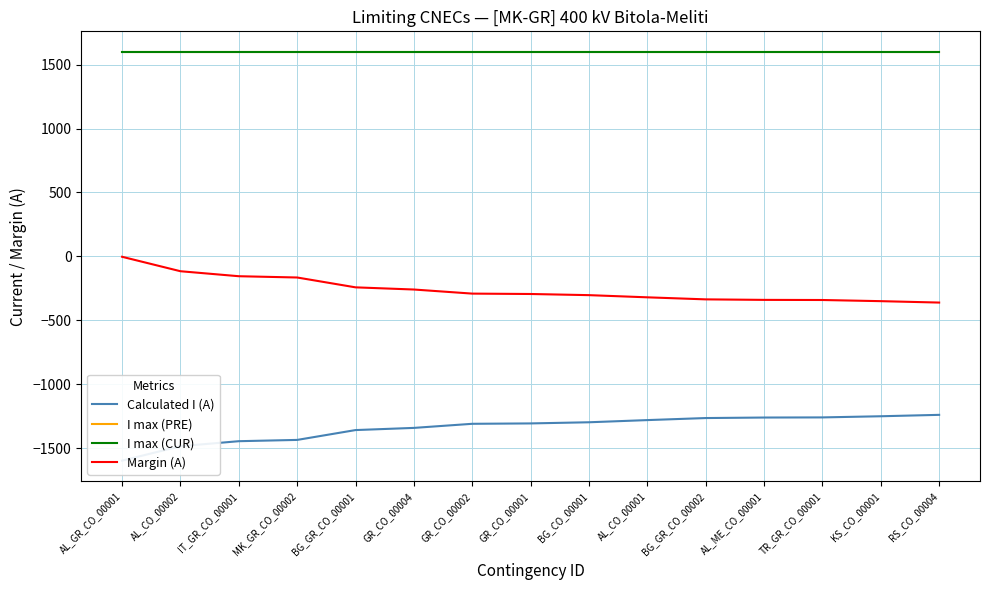

What is the value of the I max (PRE) point at the 15th from the left?

1600